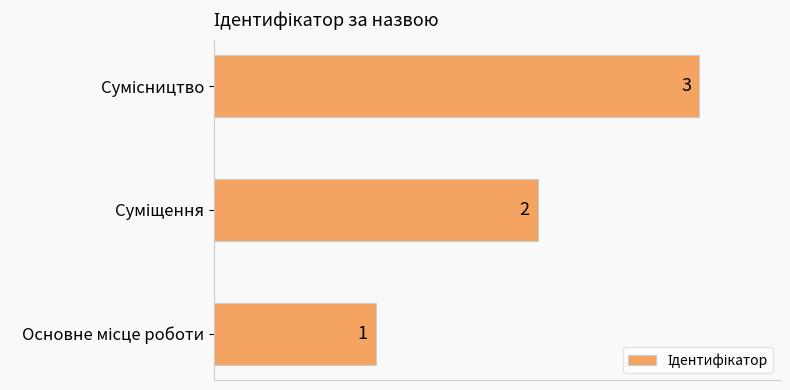

What is the sum of all values?

6